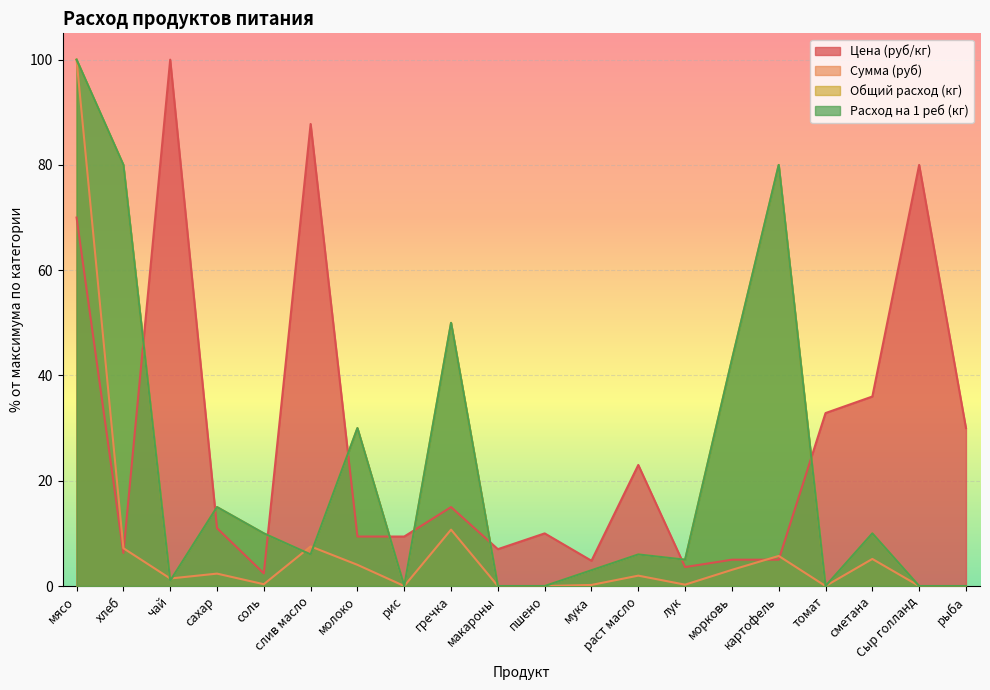

True or false: Сумма (руб) and Цена (руб/кг) intersect in this chart.

True